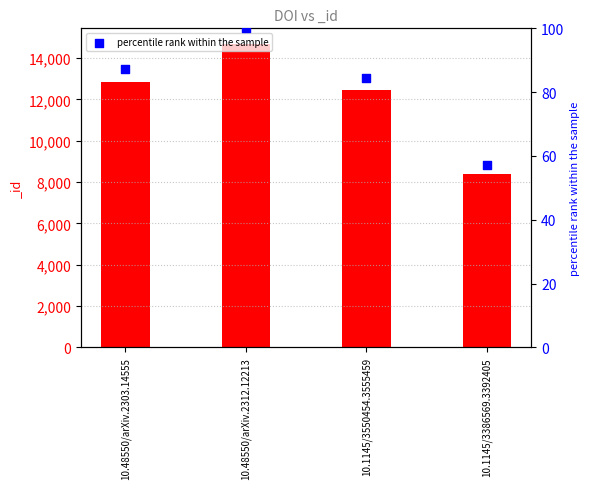

Between 10.48550/arXiv.2303.14555 and 10.1145/3550454.3555459, which is larger?

10.48550/arXiv.2303.14555